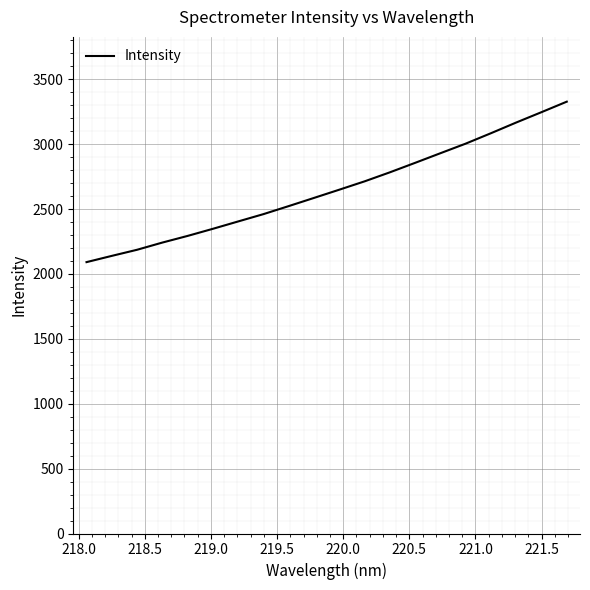

Is this an area chart (filled region under the line)?

No